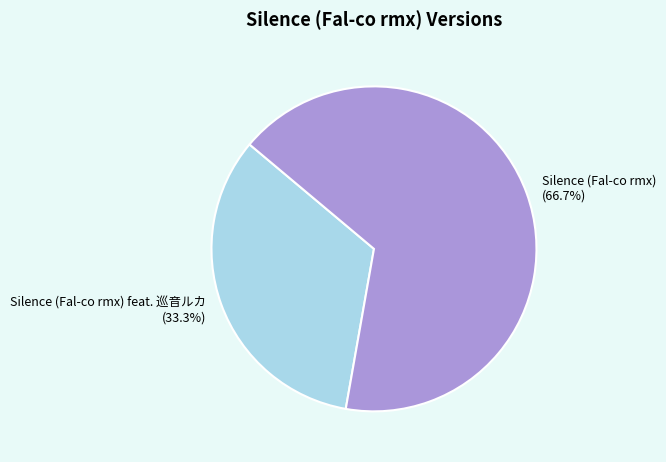

To the nearest percent, what is the difference between the largest and smallest slice percentages?

33%